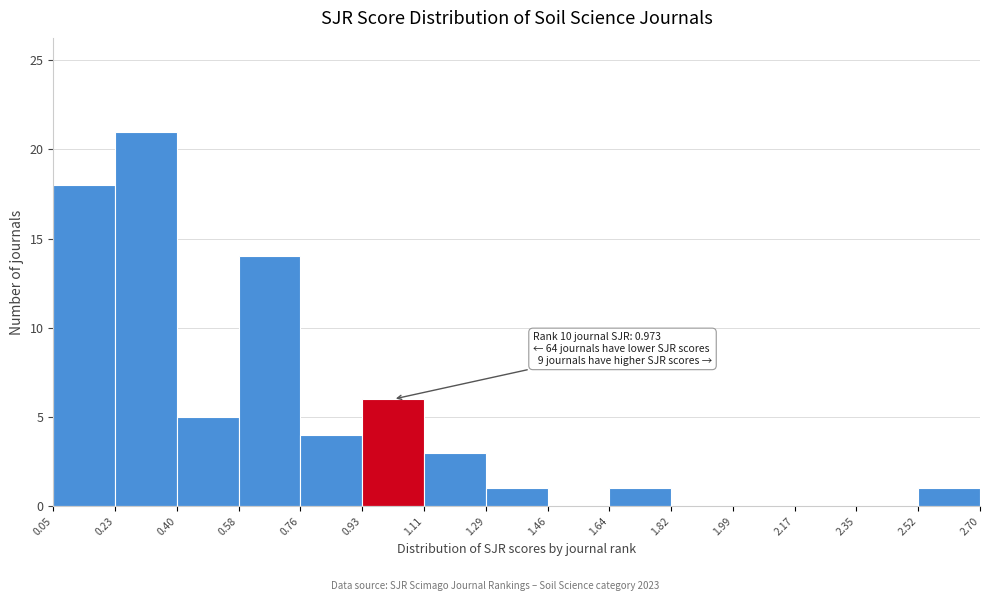

Which range on the x-axis has the tallest bar?

0.23 to 0.40